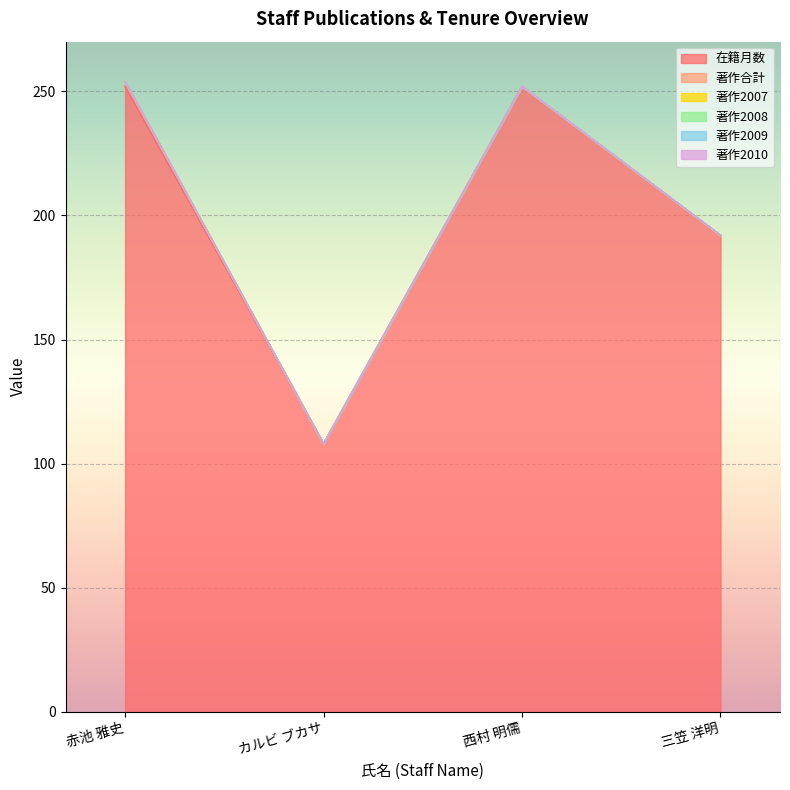

True or false: 著作2010 and 著作2007 intersect in this chart.

False